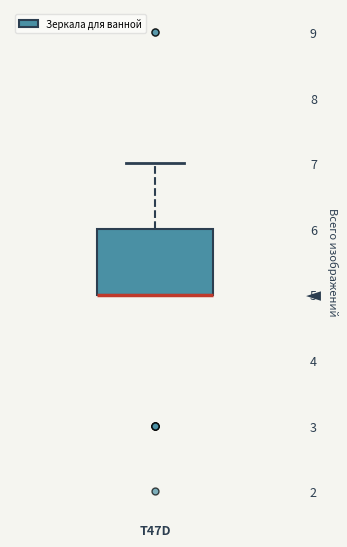

Transcribe this box plot: give where the median line is, the range the box spans, and where the two whiskers end, as read against the y-axis. The values are not printed on the chart, so give them approximately, as read against the axis.

median 5 (drawn on the box's lower edge), box 5 to 6, whiskers 5 to 7